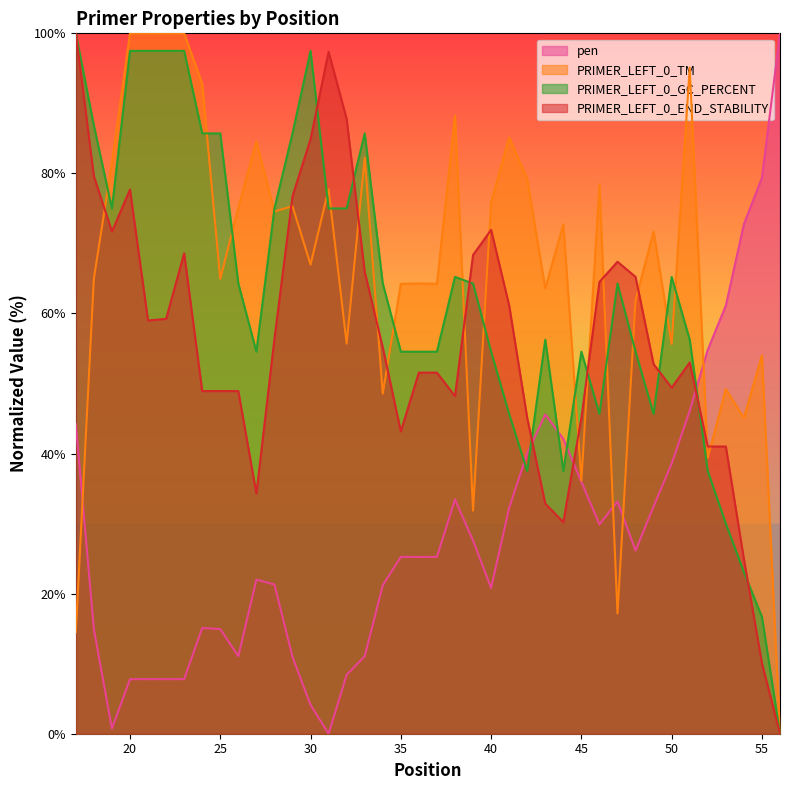

Where is the first local maximum for PRIMER_LEFT_0_END_STABILITY?

20